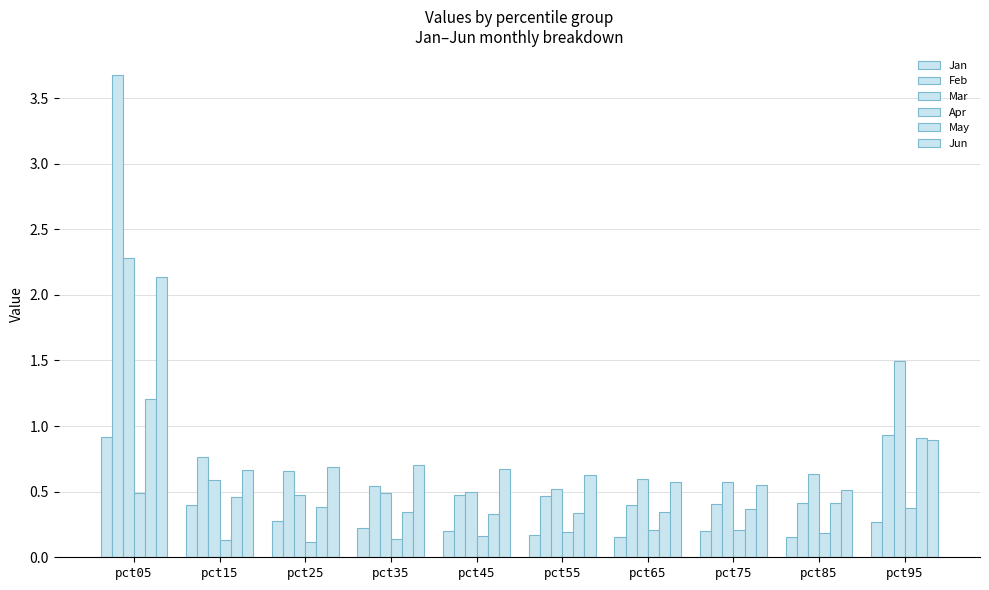

What is the sum of the Jun values at pct85 and pct65?

1.1